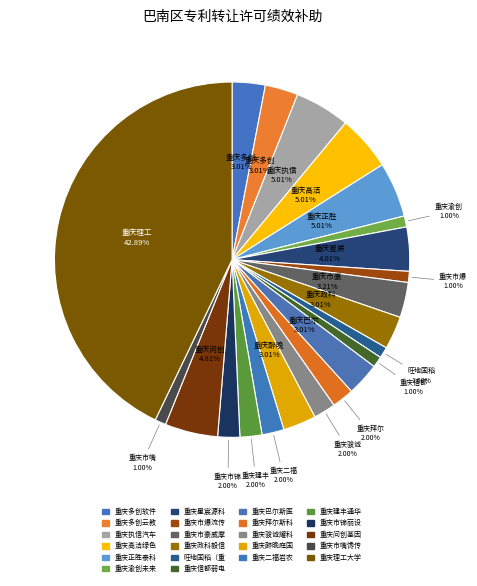

How many slices are in this pie chart?

22